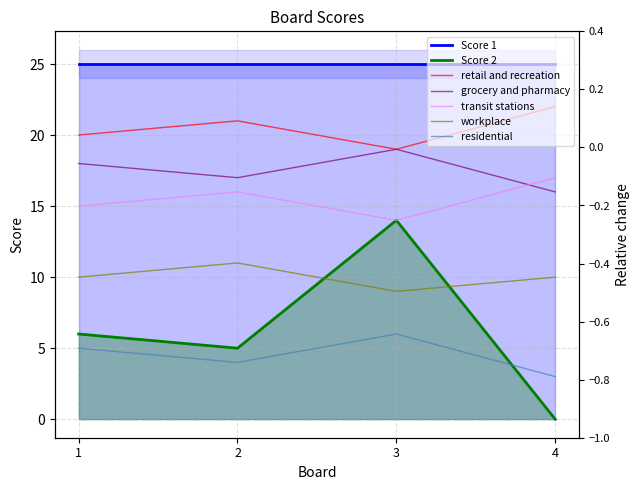

What value does the data have at 3, to the nearest 10?

10